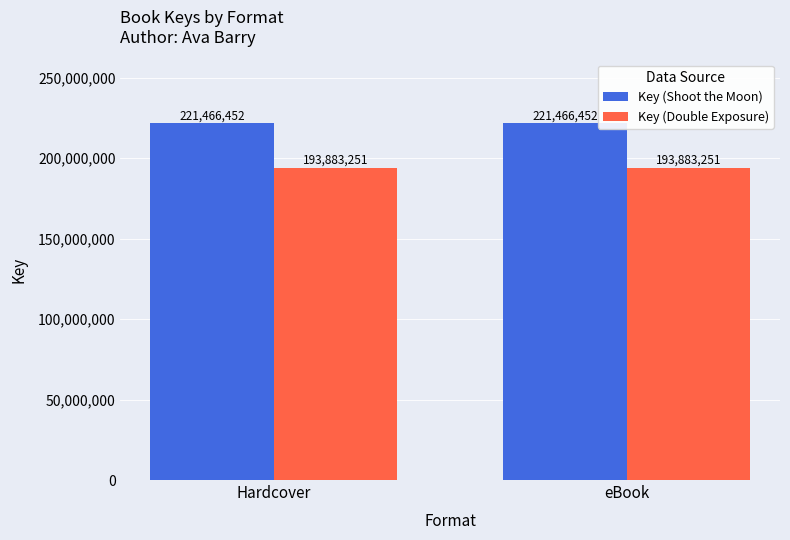

What are all the series names shown in the legend?

Key (Shoot the Moon), Key (Double Exposure)